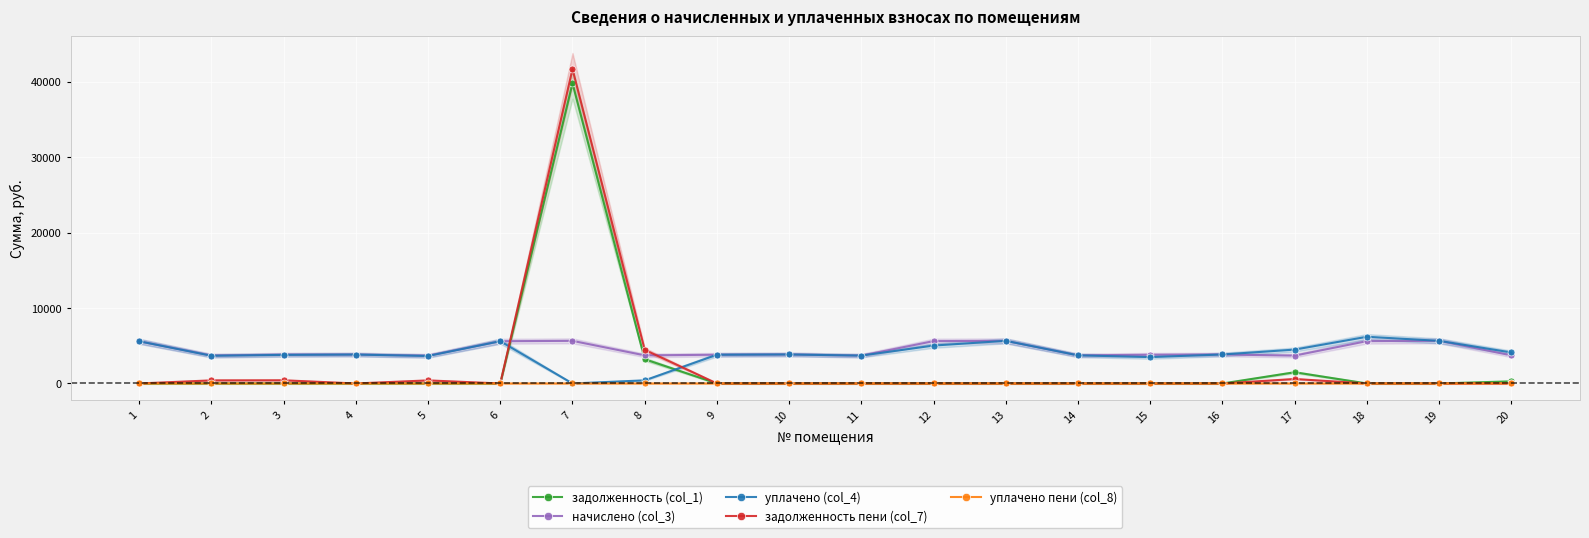

At which label does задолженность пени (col_7) reach its peak?

7